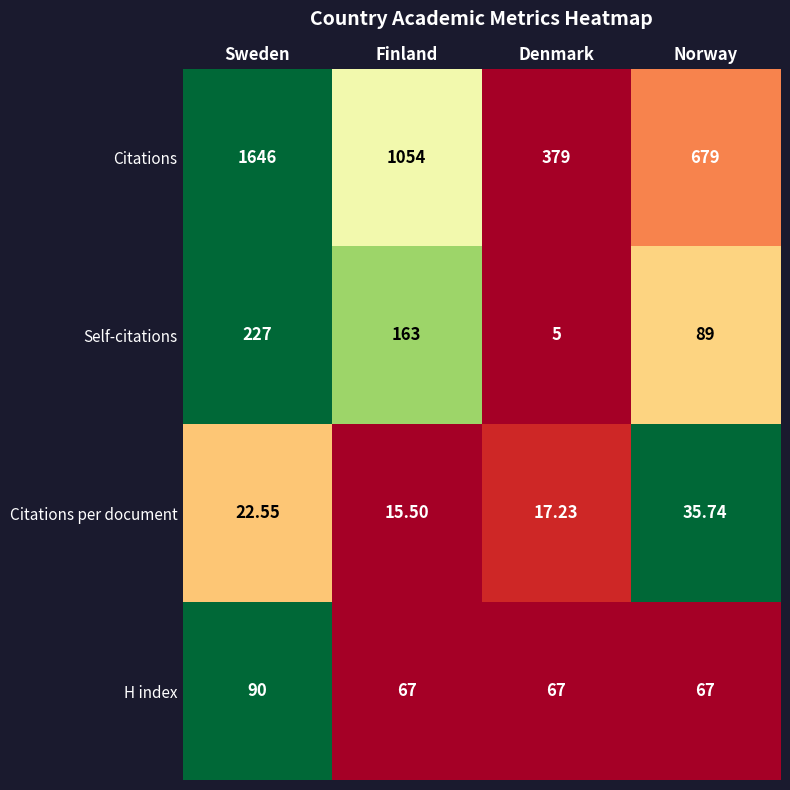

Which category has the lowest value in the Citations series?

Denmark